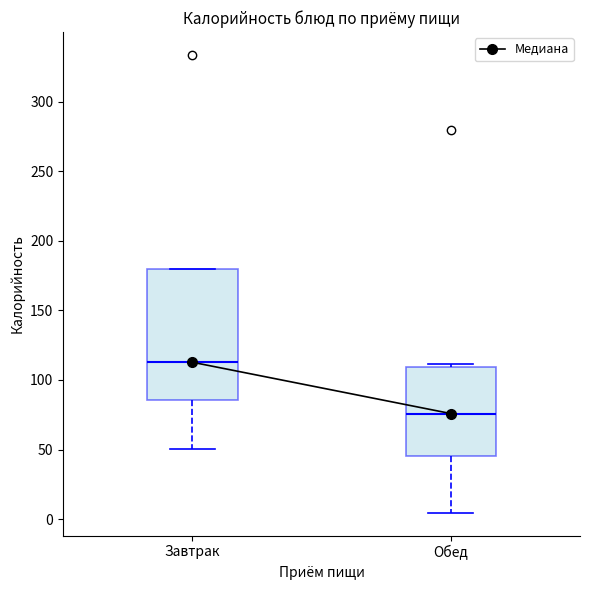

Reading left to right, read every box against the y-axis: the position of its median line, the range the box covers, and the ends of its whiskers. The values are not printed on the chart, so give them approximately, as read against the axis.

Завтрак: median 115, box 85 to 180, whiskers 50 to 180
Обед: median 75, box 45 to 110, whiskers 5 to 110 (just above the box's upper edge)